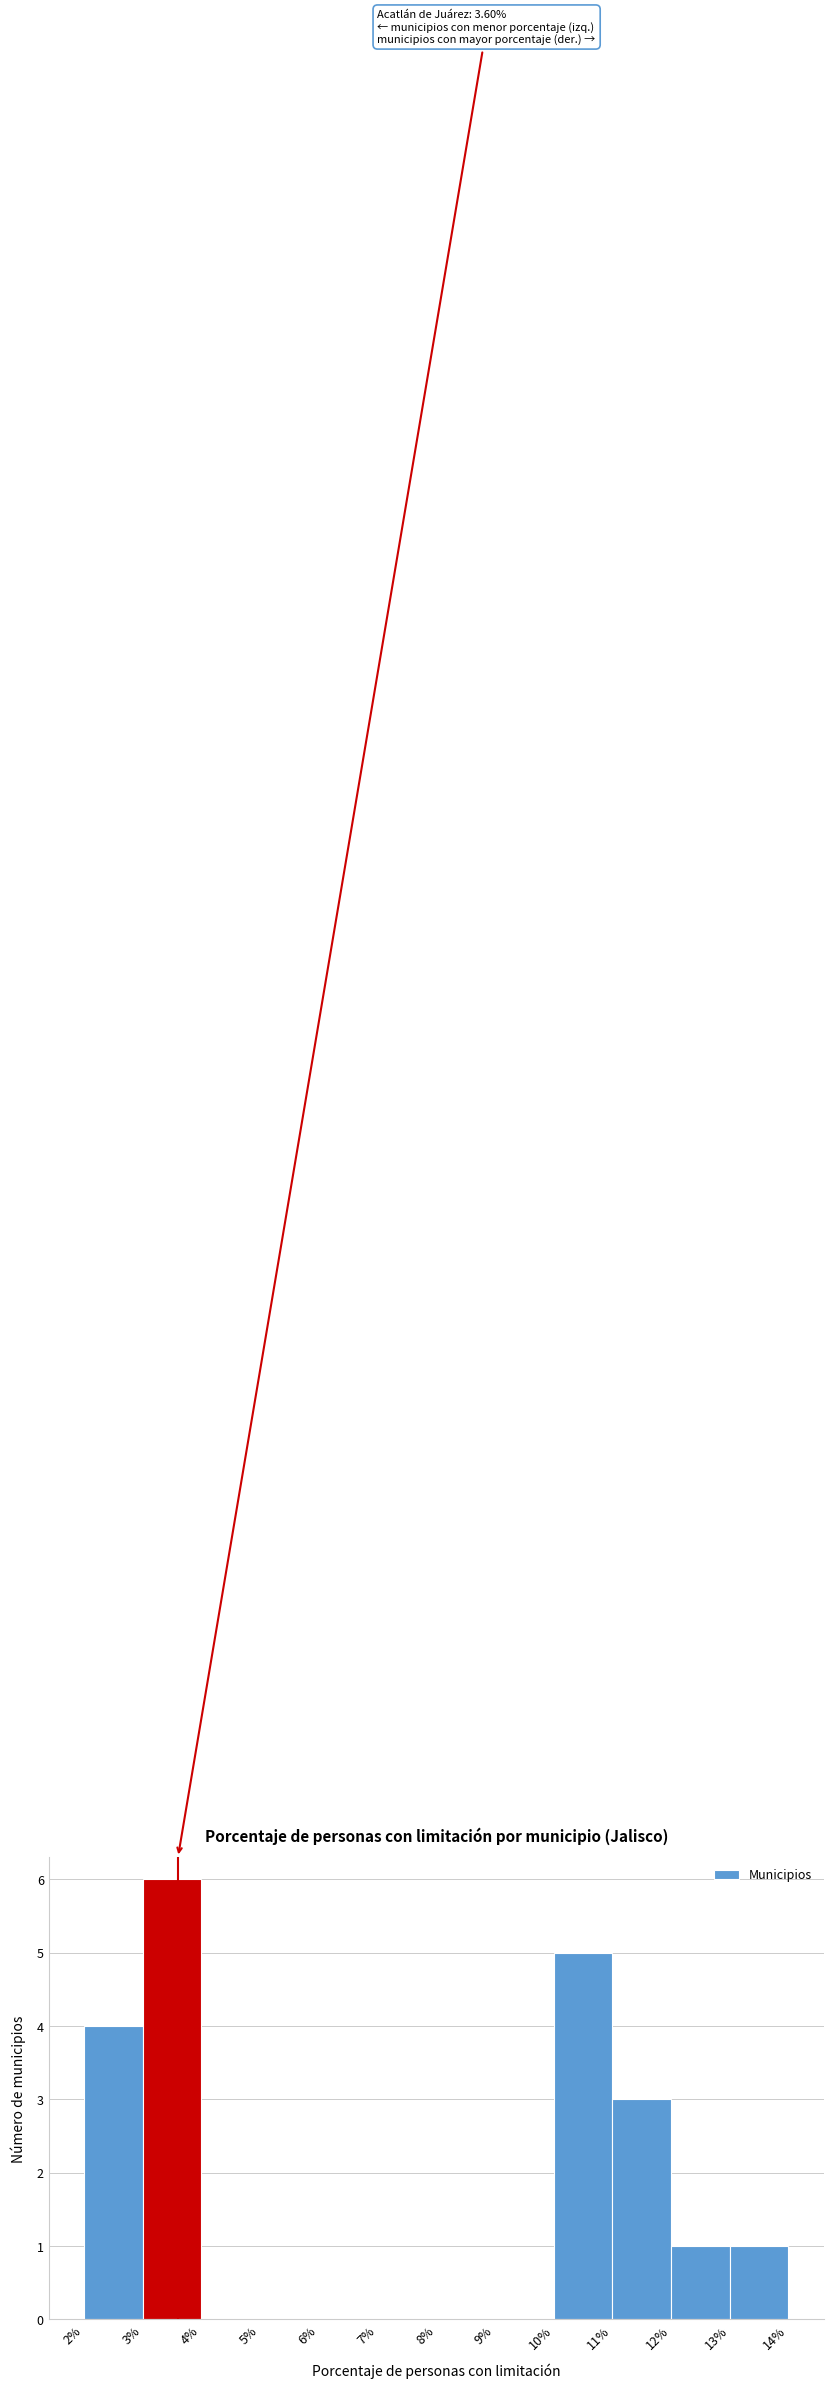

Which range on the x-axis has the tallest bar?

3% to 4%